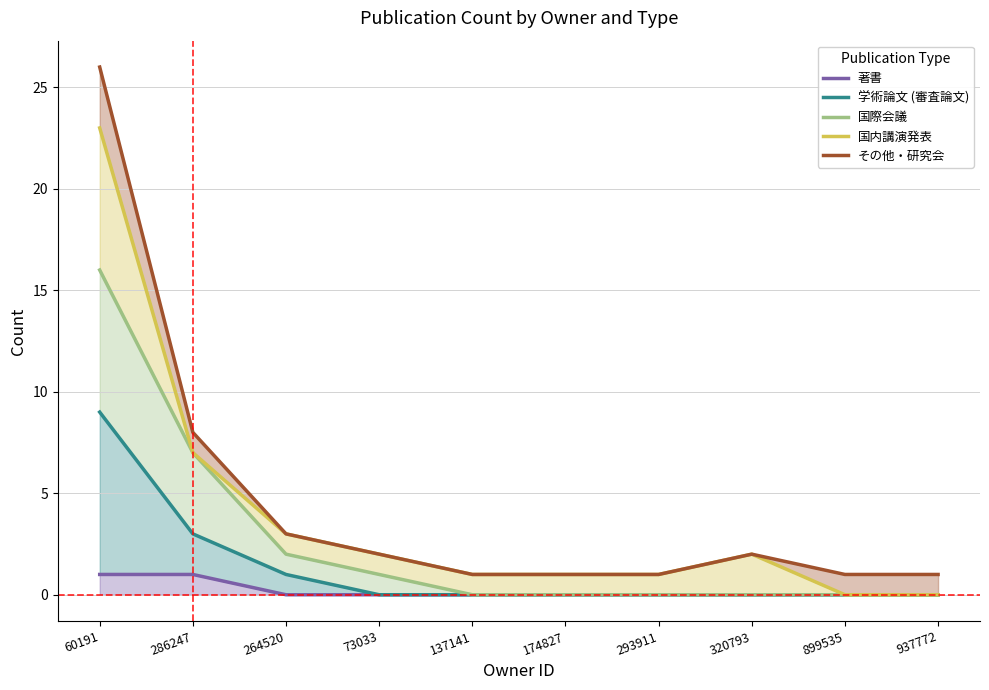

How many 学術論文 (審査論文) values are between 0 and 1?

8